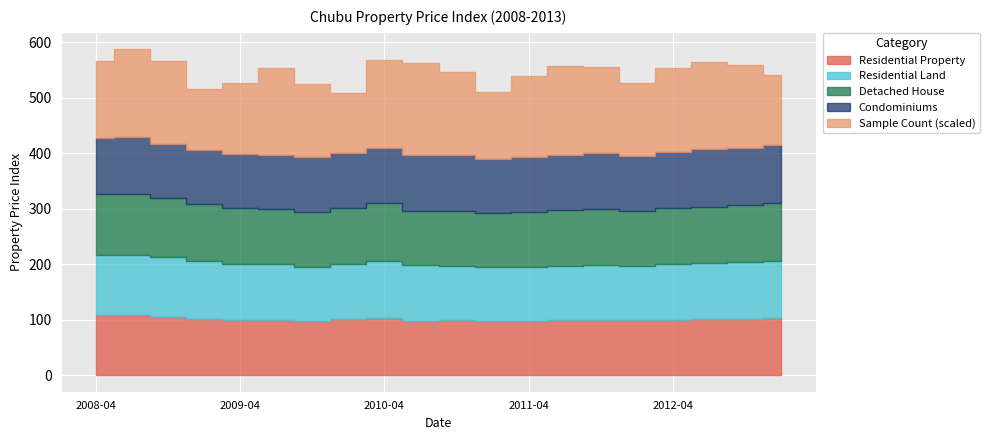

Reading left to right, list all the values displayed in this chart.

Residential Property: 2008-04=107.8	2008-07=108.0	2008-10=105.6	2009-01=102.2	2009-04=99.6	2009-07=99.4	2009-10=98.2	2010-01=100.7	2010-04=102.9	2010-07=98.7	2010-10=99.0	2011-01=97.5	2011-04=98.1	2011-07=99.2	2011-10=99.8	2012-01=98.9	2012-04=100.5	2012-07=101.2	2012-10=102.1	2013-01=103.5
Residential Land: 2008-04=109.0	2008-07=109.4	2008-10=106.6	2009-01=104.4	2009-04=101.4	2009-07=100.5	2009-10=97.5	2010-01=100.7	2010-04=102.6	2010-07=99.4	2010-10=98.5	2011-01=97.2	2011-04=97.8	2011-07=98.5	2011-10=99.1	2012-01=98.0	2012-04=99.8	2012-07=100.5	2012-10=101.2	2013-01=102.8
Detached House: 2008-04=109.3	2008-07=108.7	2008-10=106.5	2009-01=101.5	2009-04=100.0	2009-07=99.6	2009-10=98.3	2010-01=100.4	2010-04=104.7	2010-07=98.6	2010-10=98.7	2011-01=97.1	2011-04=98.5	2011-07=99.6	2011-10=100.2	2012-01=99.0	2012-04=101.0	2012-07=102.1	2012-10=103.0	2013-01=104.2
Condominiums: 2008-04=100.7	2008-07=103.0	2008-10=98.0	2009-01=96.8	2009-04=96.8	2009-07=97.5	2009-10=99.0	2010-01=99.2	2010-04=99.5	2010-07=99.2	2010-10=100.3	2011-01=98.5	2011-04=99.0	2011-07=100.1	2011-10=101.0	2012-01=99.8	2012-04=101.5	2012-07=102.8	2012-10=103.5	2013-01=105.0
Sample Count (scaled): 2008-04=139.3	2008-07=158.1	2008-10=149.1	2009-01=111.3	2009-04=127.8	2009-07=156.3	2009-10=132.0	2010-01=107.9	2010-04=157.8	2010-07=165.9	2010-10=149.8	2011-01=120.0	2011-04=145.0	2011-07=160.0	2011-10=155.0	2012-01=130.0	2012-04=150.0	2012-07=158.0	2012-10=148.0	2013-01=125.0